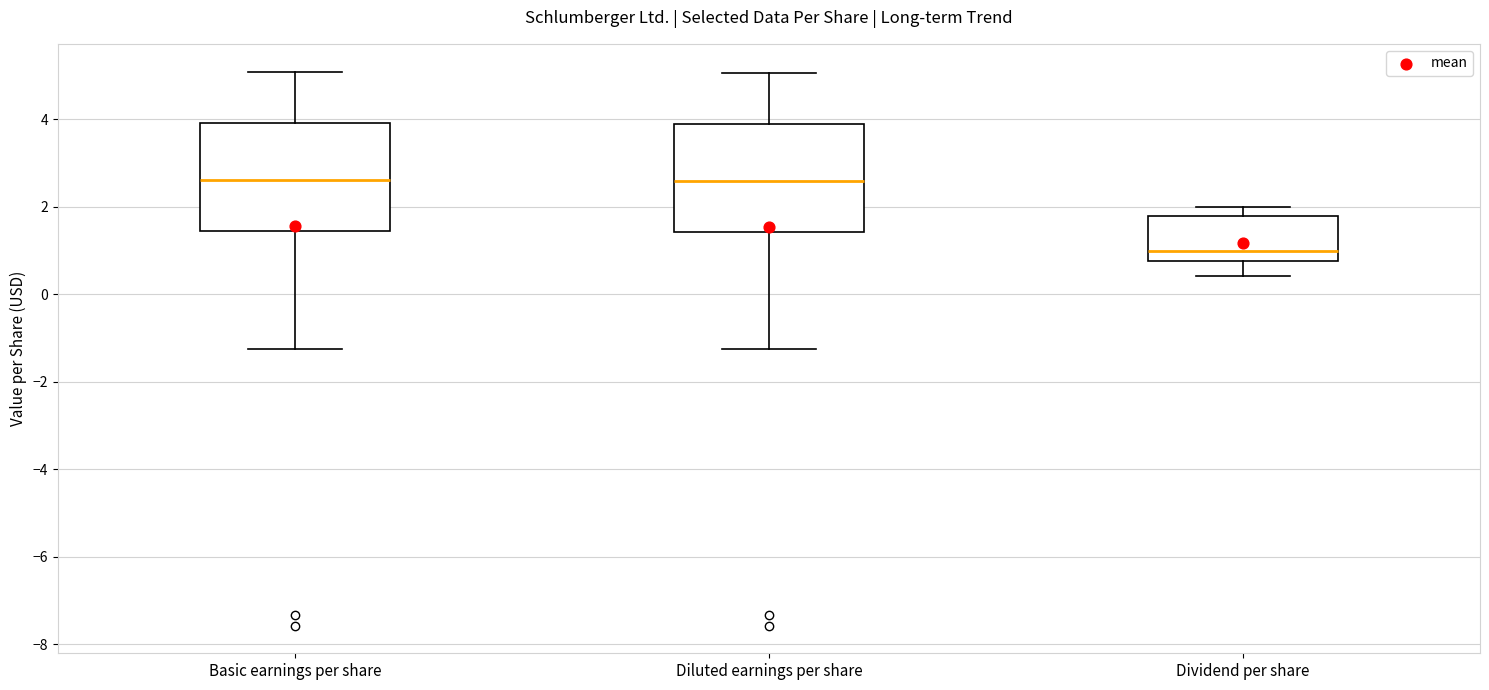

Where does the median line of the box for Basic earnings per share sit on the y-axis? The values are not printed on the chart, so give them approximately, as read against the axis.

2.6